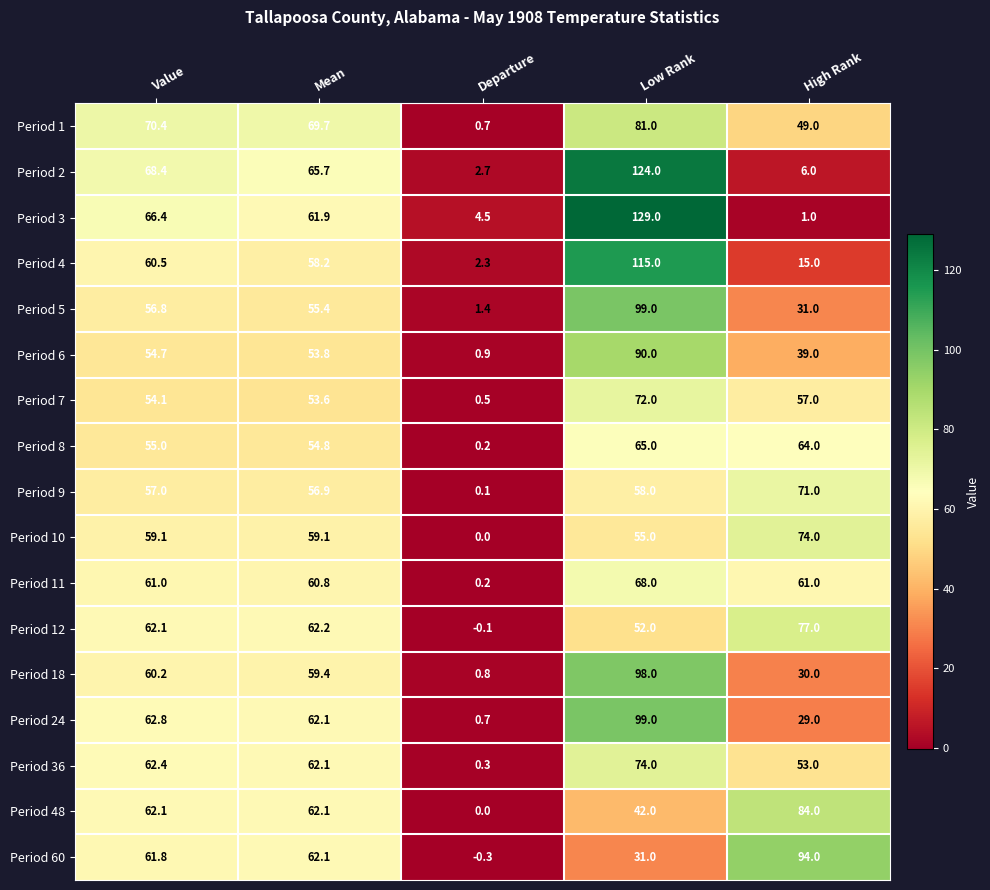

What is the difference between the highest and lowest values at Departure?

4.8